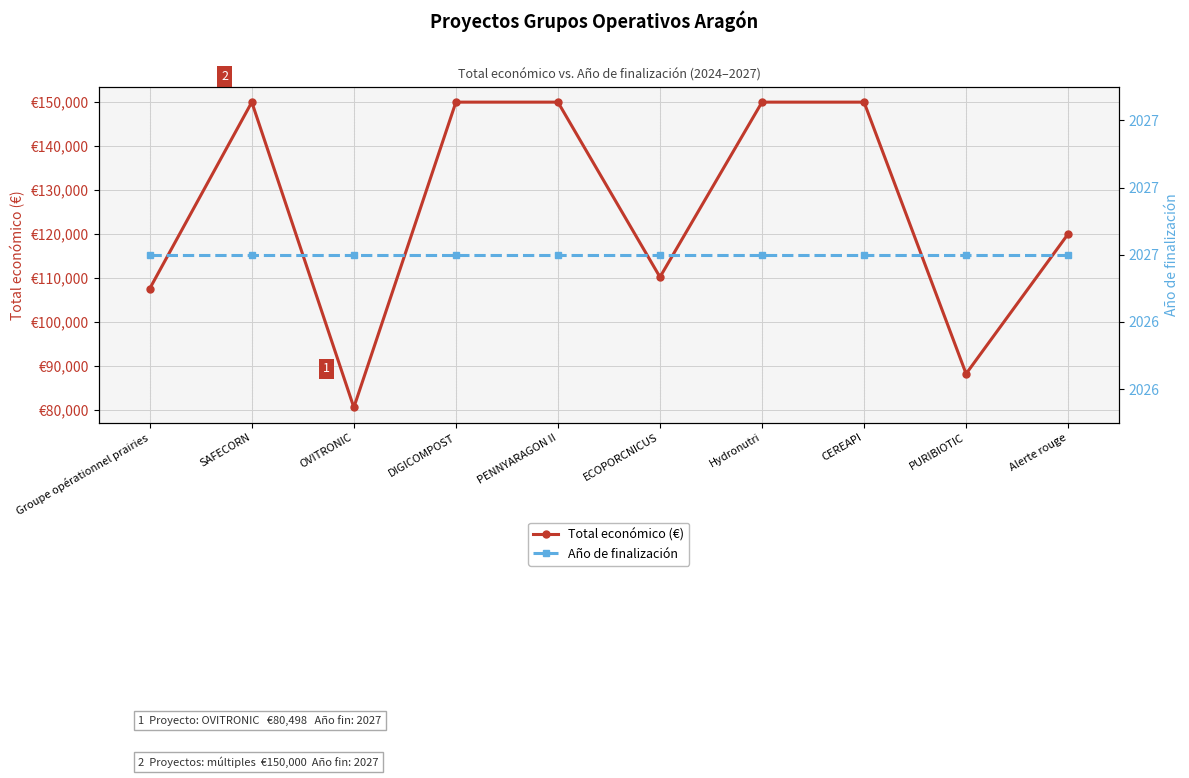

Reading left to right, list all the values displayed in this chart.

Total económico (€): 107555	150000	80498	150000	150000	110168	150000	150000	88160	120000
Año de finalización: 2027	2027	2027	2027	2027	2027	2027	2027	2027	2027